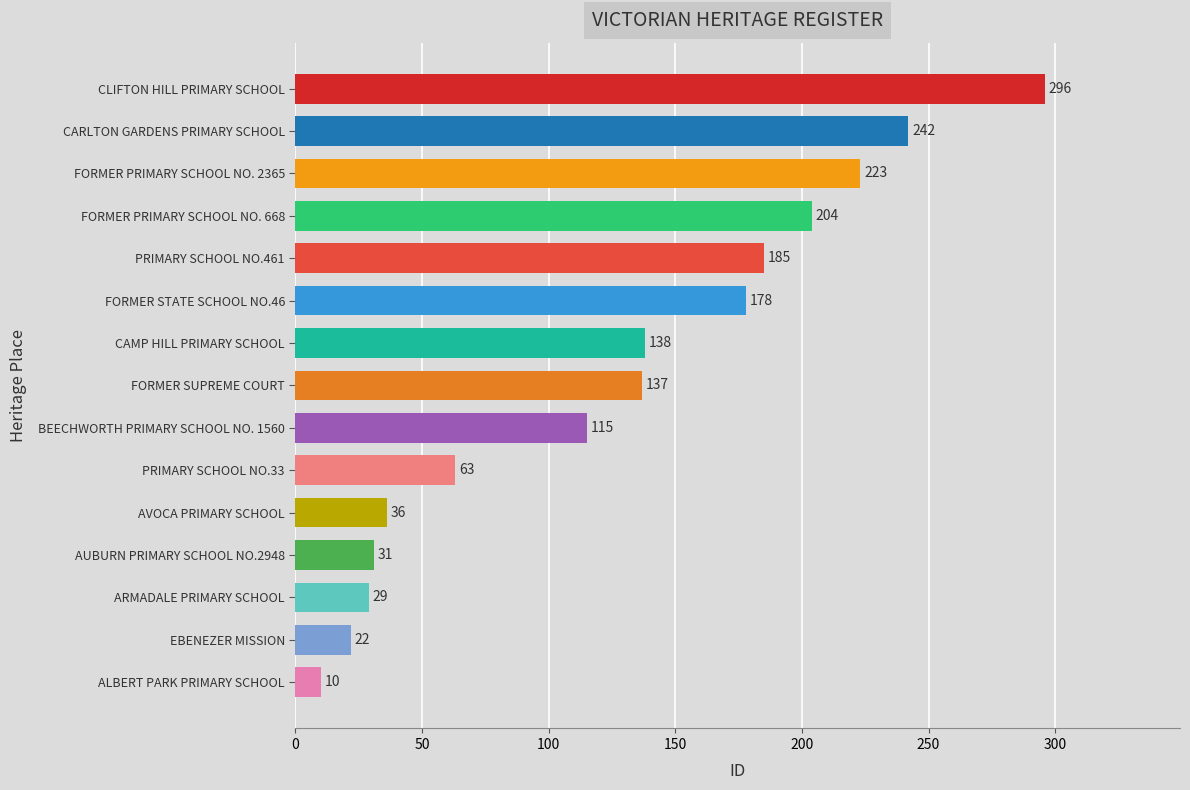

Rank the categories by value from lowest to highest.

ALBERT PARK PRIMARY SCHOOL, EBENEZER MISSION, ARMADALE PRIMARY SCHOOL, AUBURN PRIMARY SCHOOL NO.2948, AVOCA PRIMARY SCHOOL, PRIMARY SCHOOL NO.33, BEECHWORTH PRIMARY SCHOOL NO. 1560, FORMER SUPREME COURT, CAMP HILL PRIMARY SCHOOL, FORMER STATE SCHOOL NO.46, PRIMARY SCHOOL NO.461, FORMER PRIMARY SCHOOL NO. 668, FORMER PRIMARY SCHOOL NO. 2365, CARLTON GARDENS PRIMARY SCHOOL, CLIFTON HILL PRIMARY SCHOOL